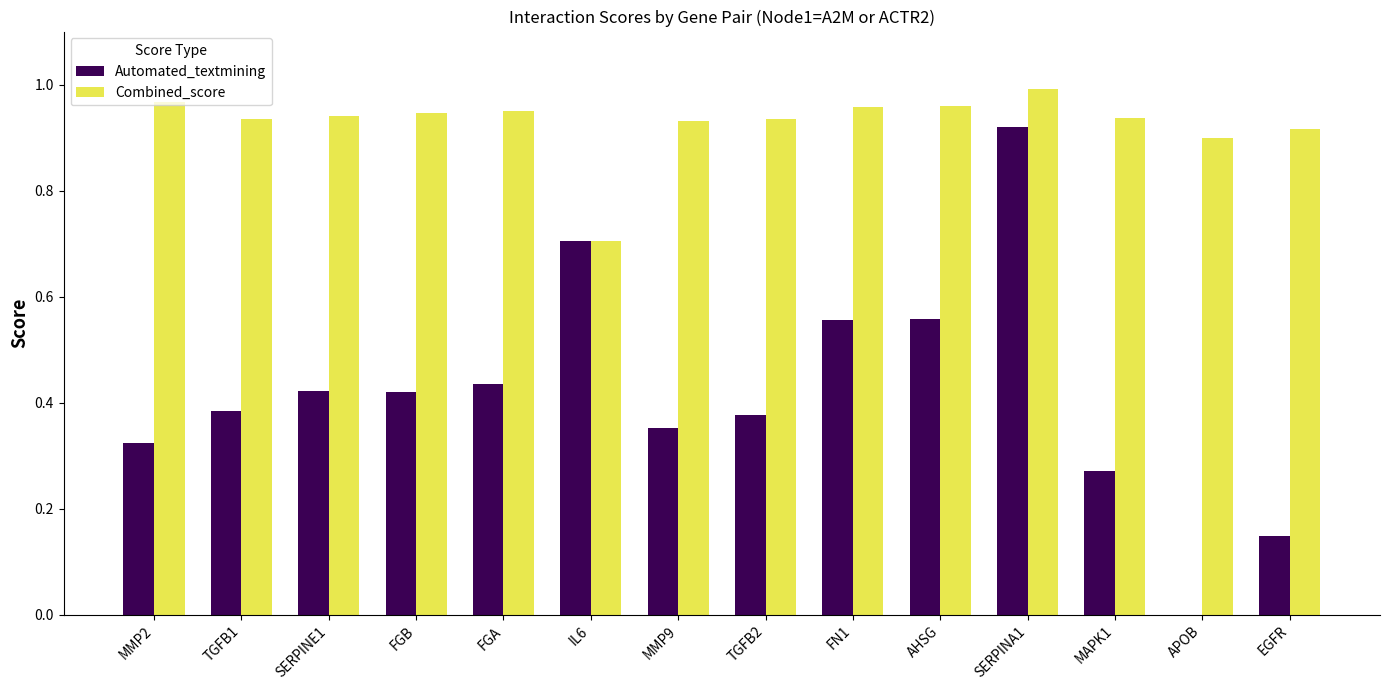

At which category is the sum across all series the highest?

SERPINA1